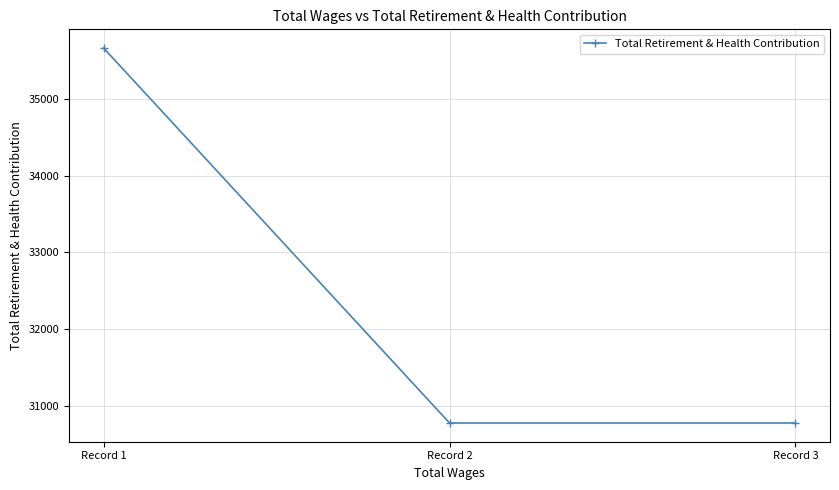

What is the difference between the values at Record 1 and Record 2?

4881